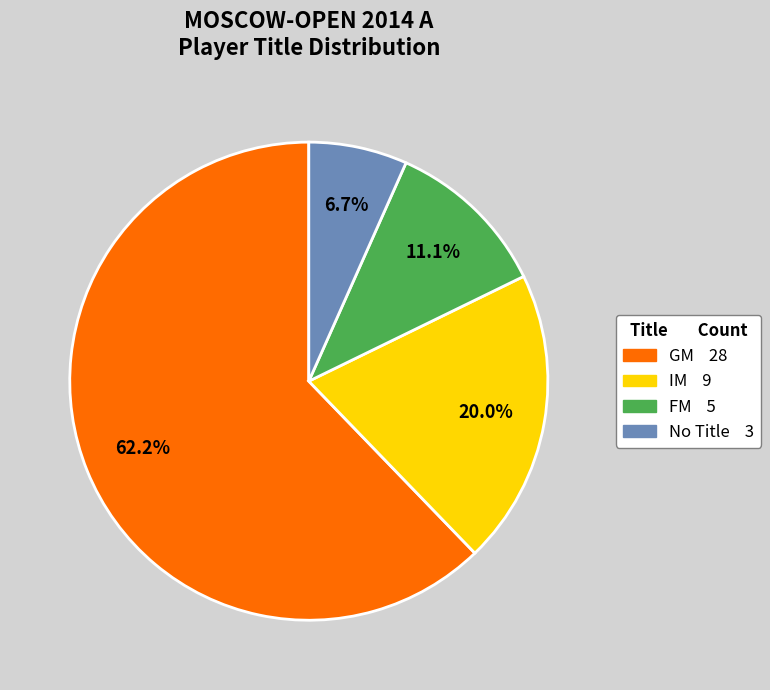

Is there any slice that represents more than half of the pie?

Yes